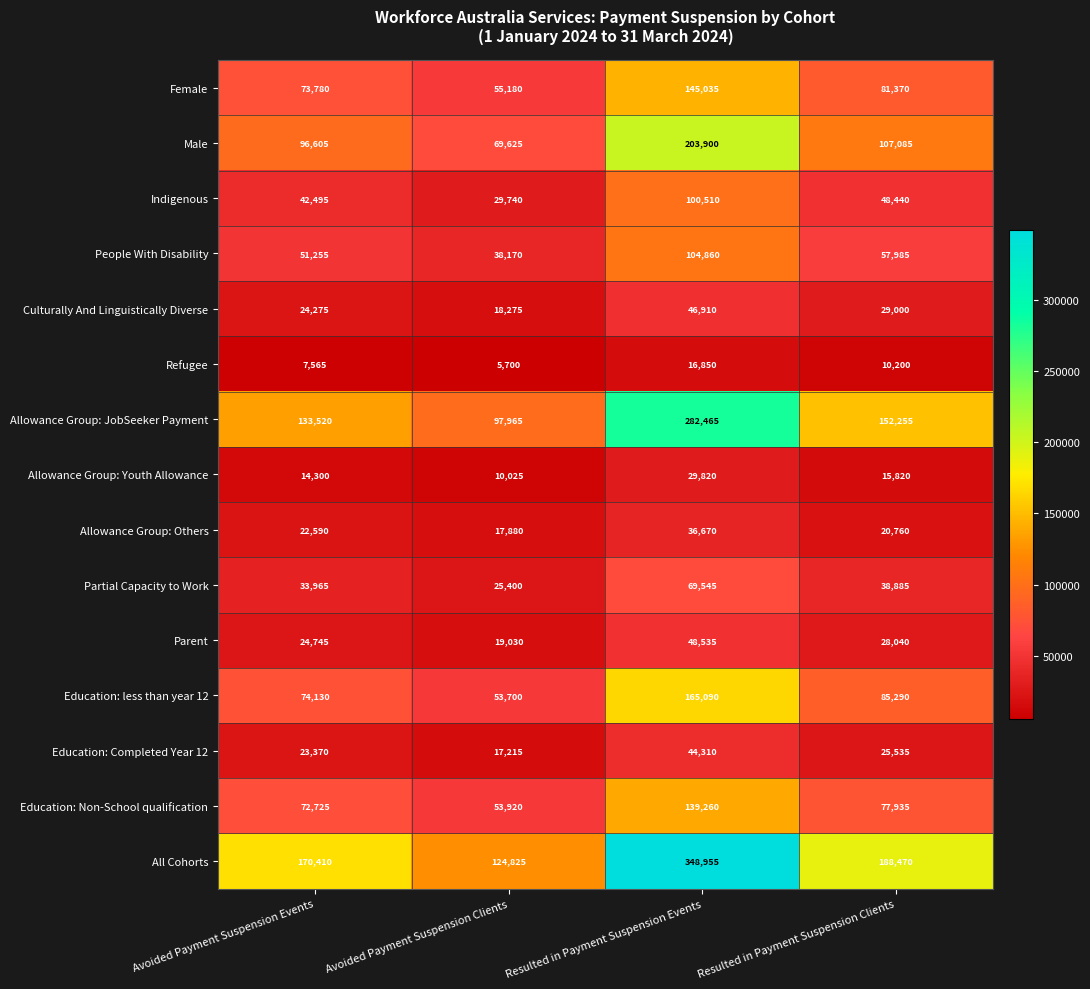

At which category is the sum across all series the highest?

Resulted in Payment Suspension Events